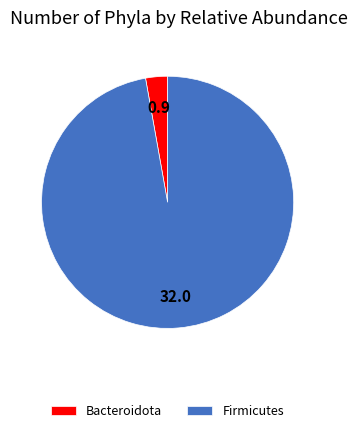

Between Bacteroidota and Firmicutes, which is larger?

Firmicutes